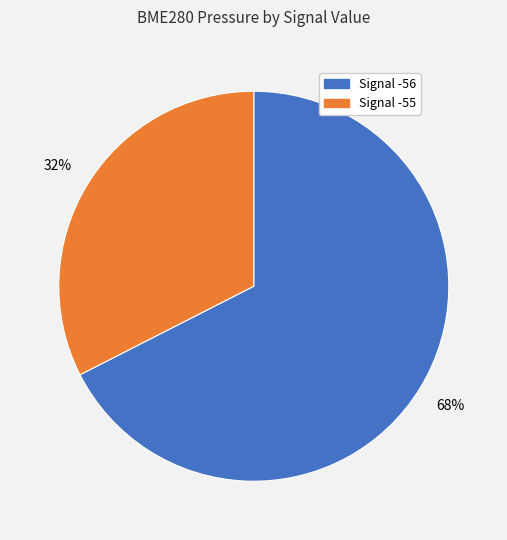

How many segments does this pie chart have?

2